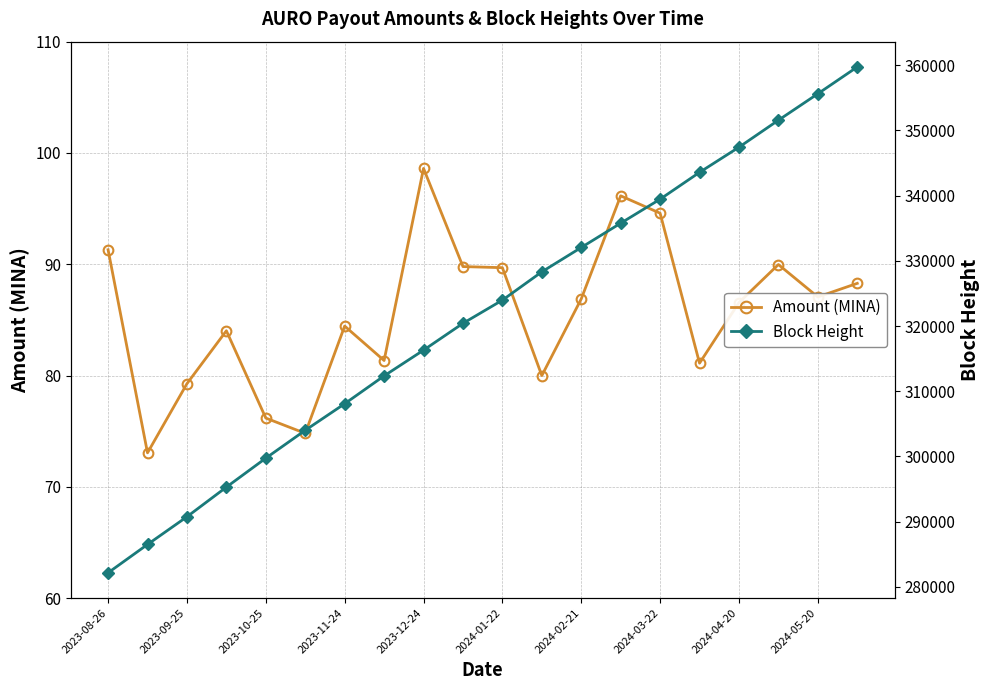

True or false: Block Height and Amount (MINA) cross at least once.

False